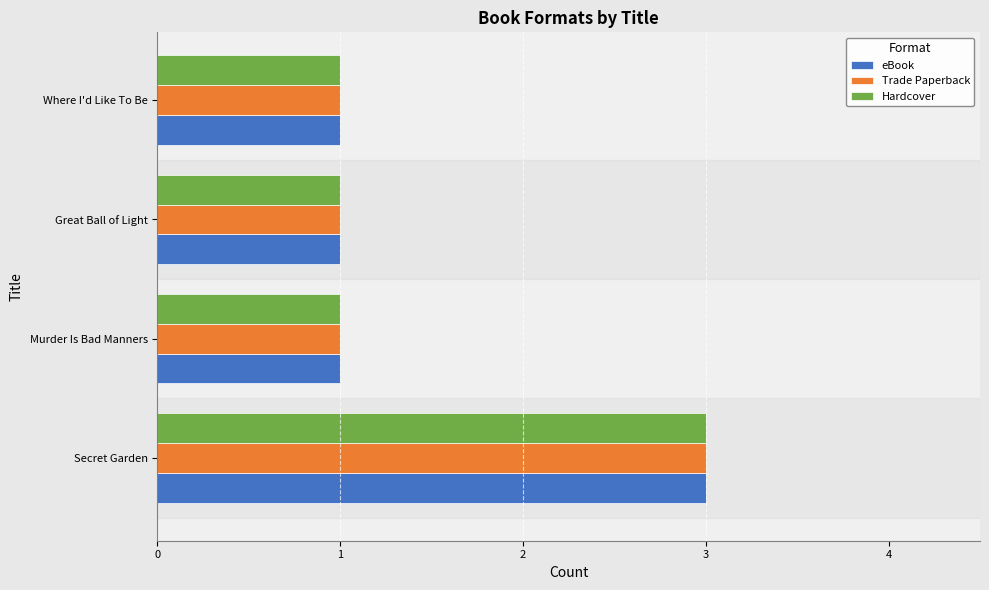

At how many categories does at least one series exceed 2?

1